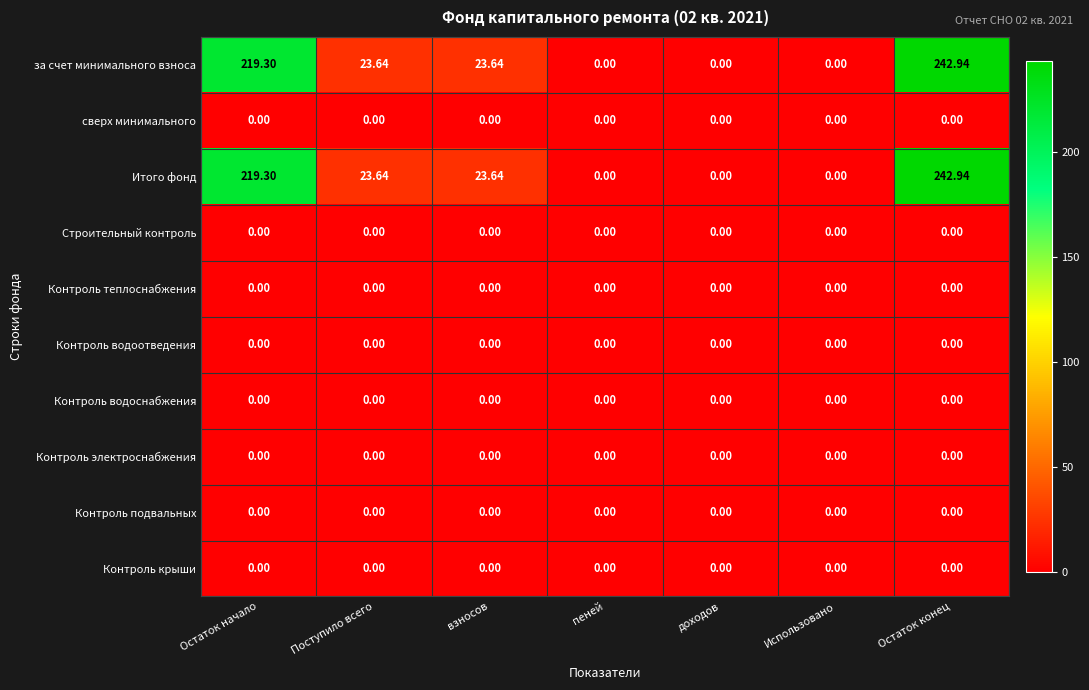

At which category does the chart reach its peak across all series?

Остаток конец